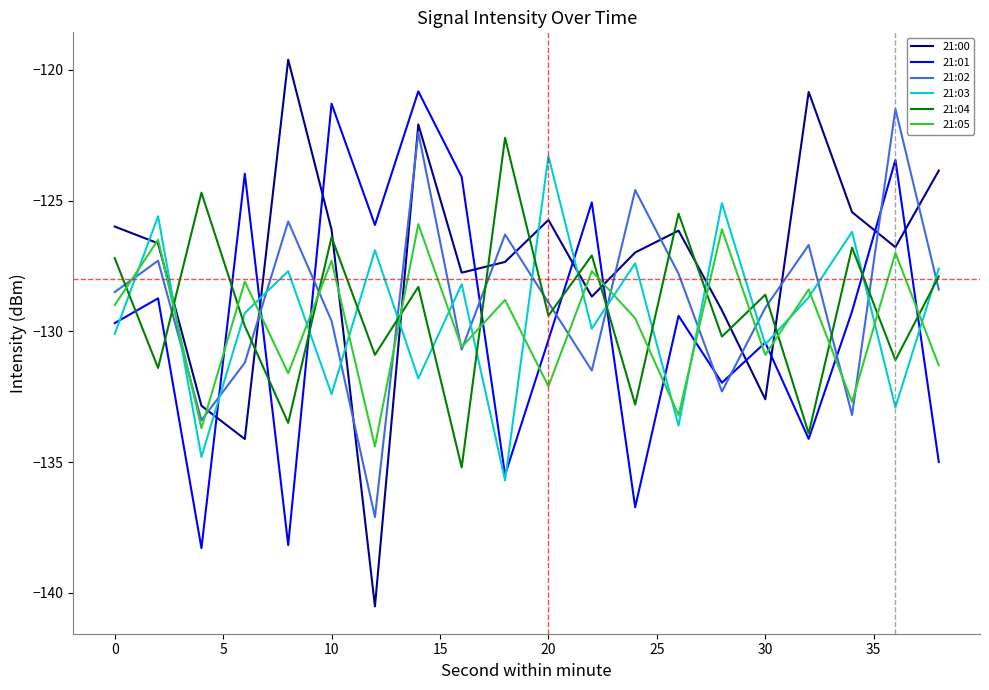

What is the smallest value displayed?

-140.5